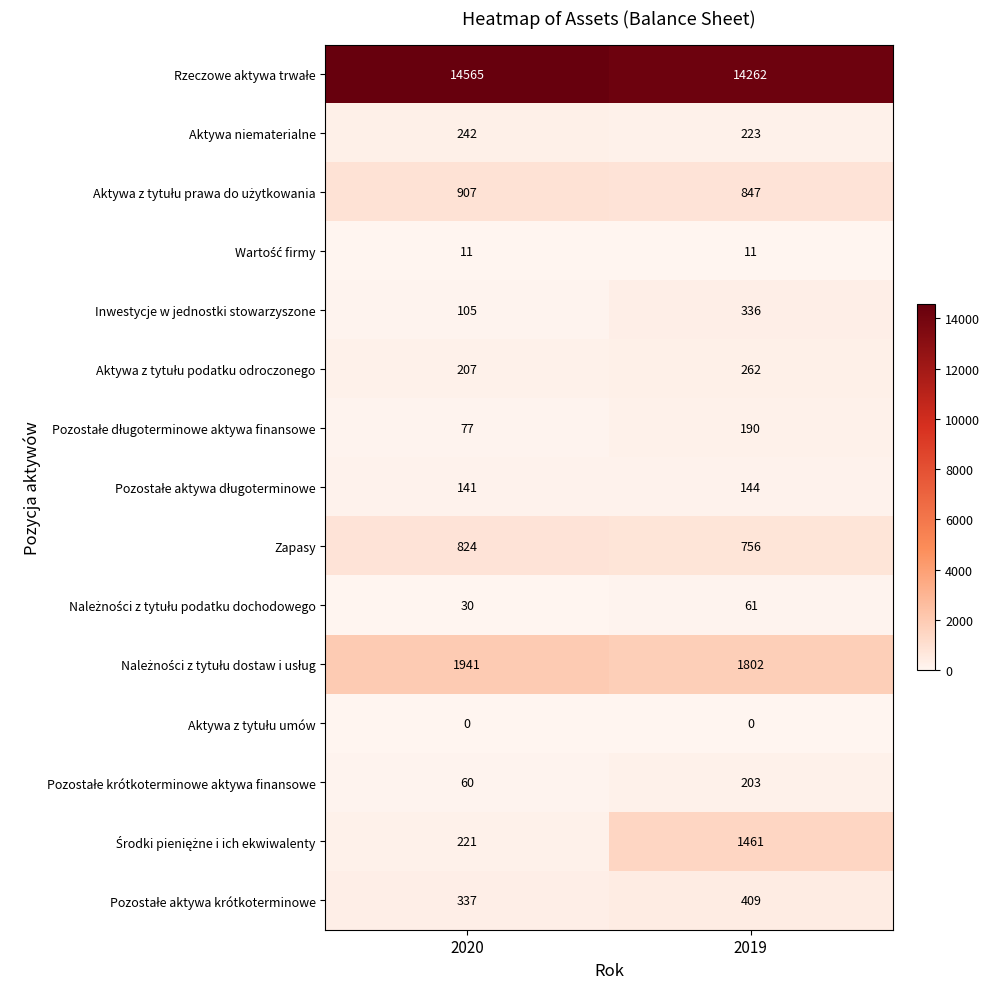

What is the average value of the Zapasy series?

790